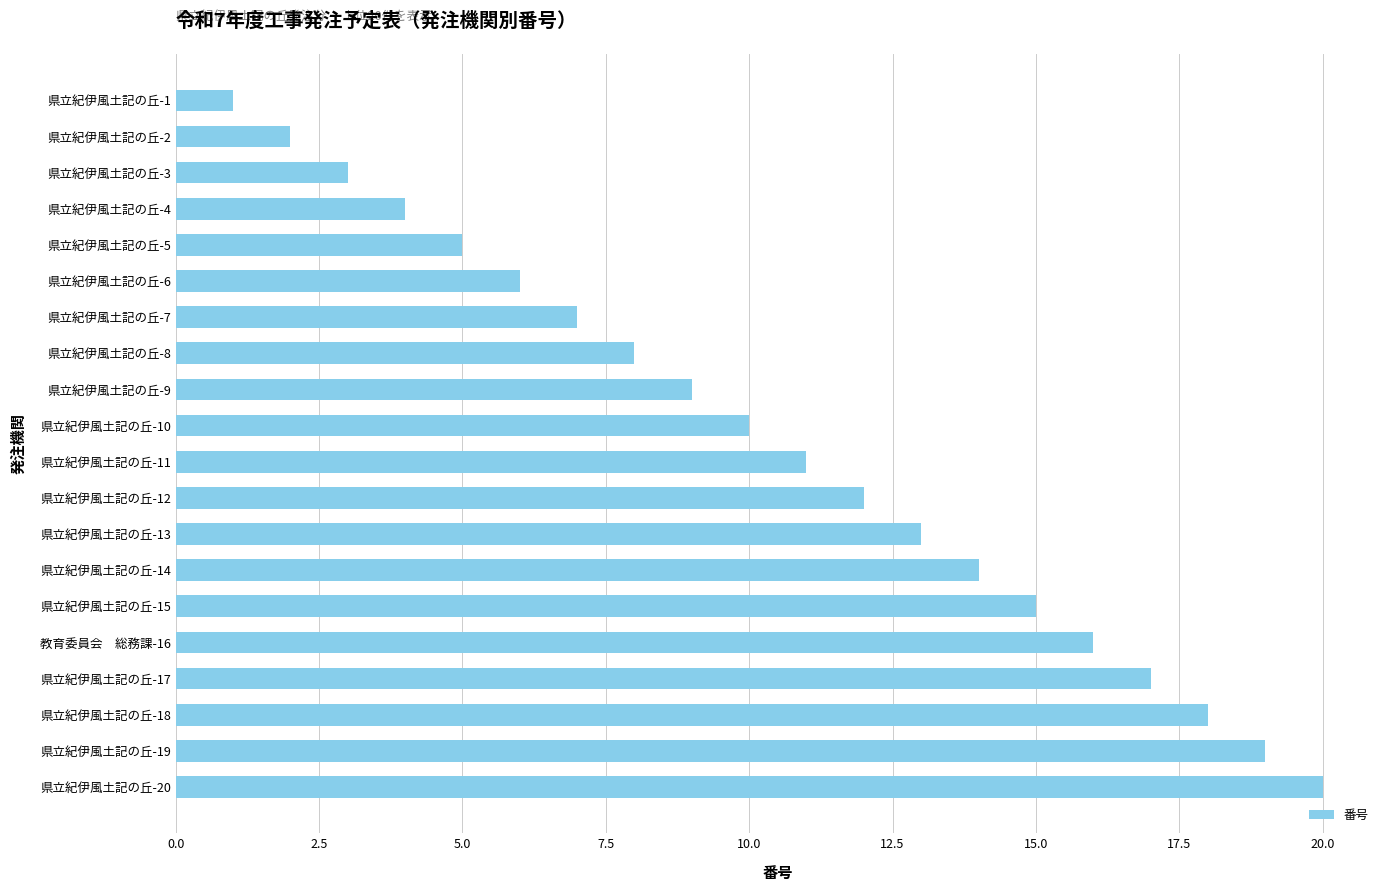

List the labels in order of value, largest first.

県立紀伊風土記の丘-20, 県立紀伊風土記の丘-19, 県立紀伊風土記の丘-18, 県立紀伊風土記の丘-17, 教育委員会　総務課-16, 県立紀伊風土記の丘-15, 県立紀伊風土記の丘-14, 県立紀伊風土記の丘-13, 県立紀伊風土記の丘-12, 県立紀伊風土記の丘-11, 県立紀伊風土記の丘-10, 県立紀伊風土記の丘-9, 県立紀伊風土記の丘-8, 県立紀伊風土記の丘-7, 県立紀伊風土記の丘-6, 県立紀伊風土記の丘-5, 県立紀伊風土記の丘-4, 県立紀伊風土記の丘-3, 県立紀伊風土記の丘-2, 県立紀伊風土記の丘-1